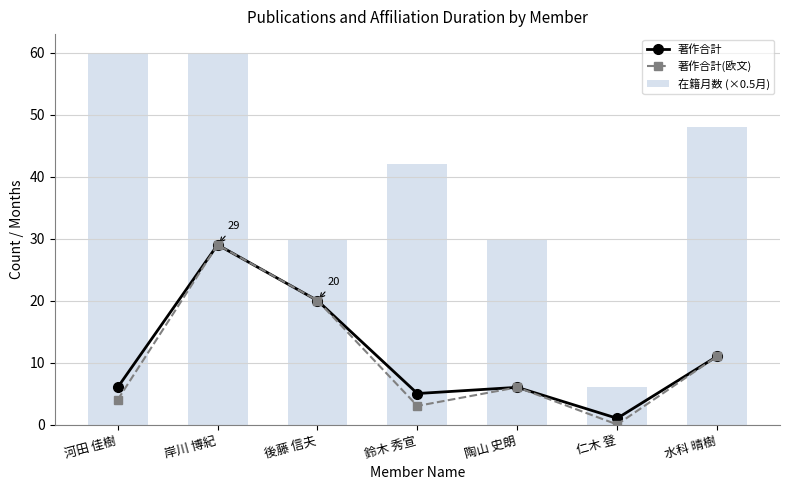

Which series has the largest total across all categories?

在籍月数 (×0.5月)